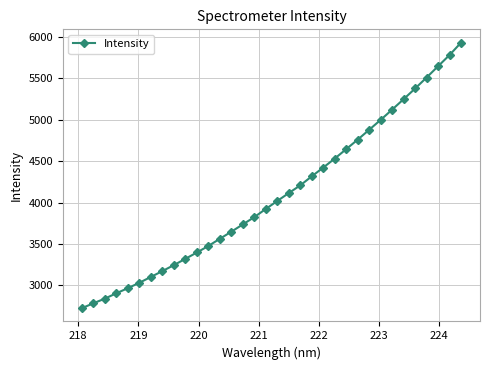

What is the greatest value displayed?

5933.8